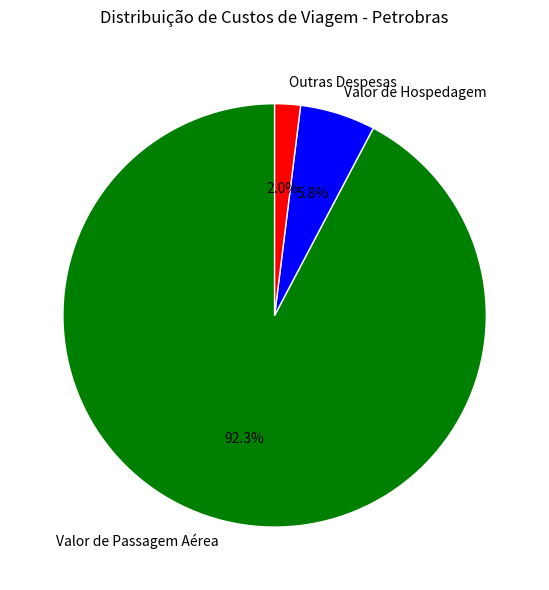

What portion of the pie excludes Valor de Hospedagem?

94.2%